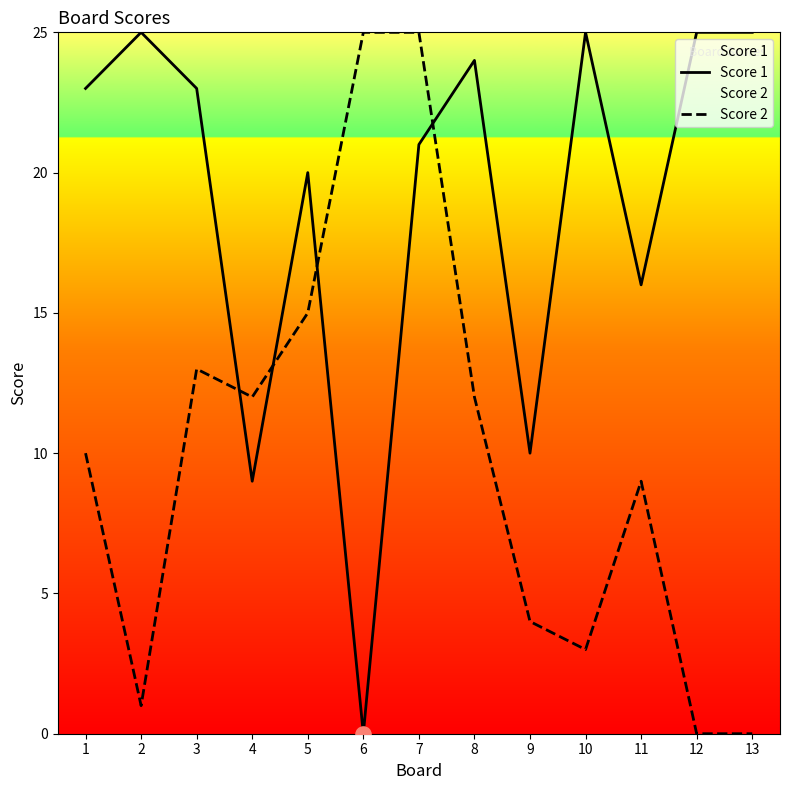

At which category is the sum across all series the highest?

7